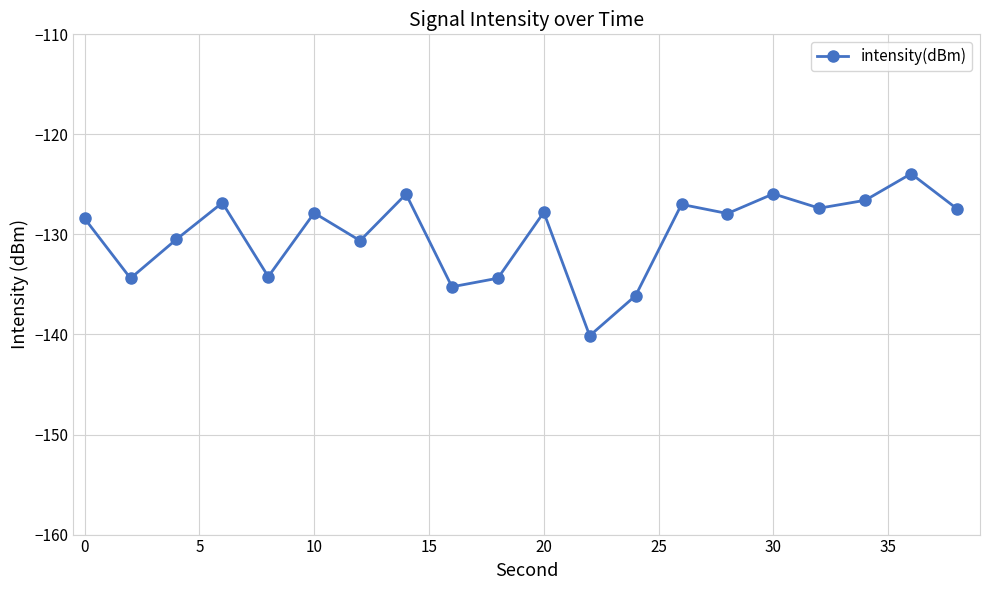

What is the difference between the maximum and minimum values?

16.2